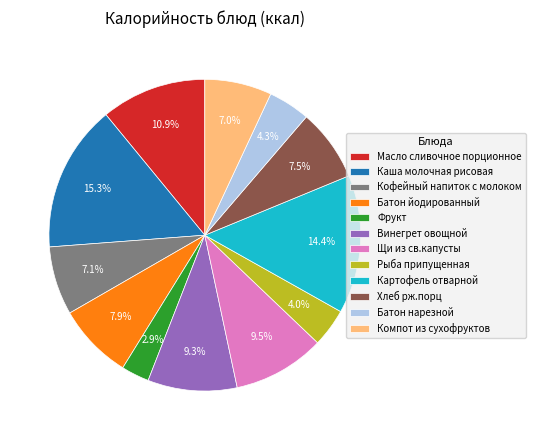

How many slices are in this pie chart?

12